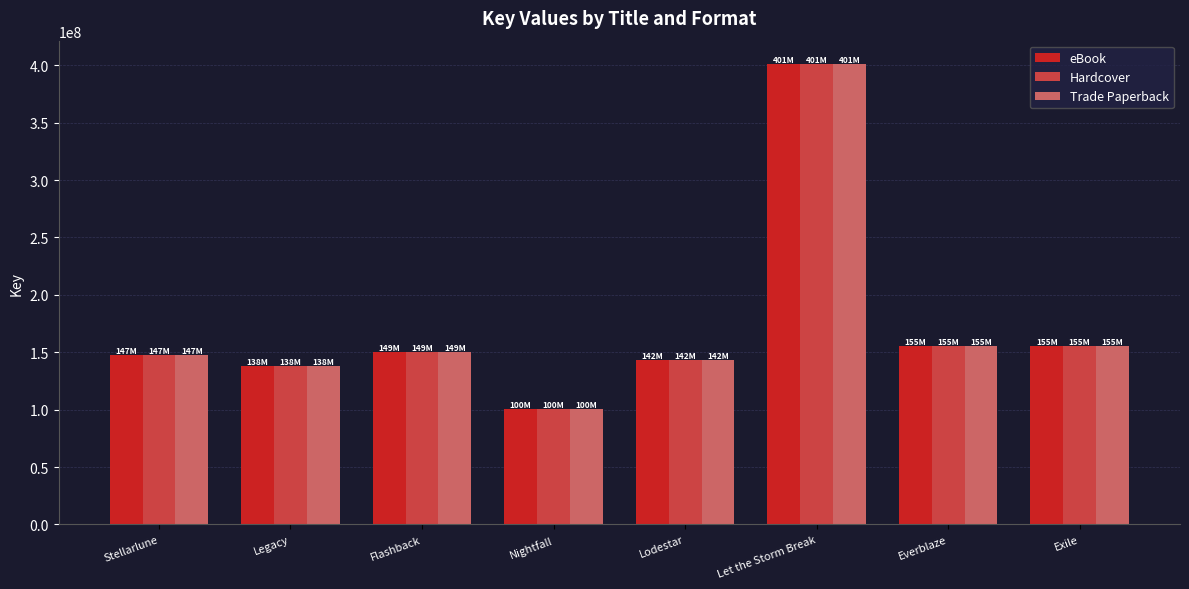

What is the difference between the maximum and minimum values in the Trade Paperback series?

301192985